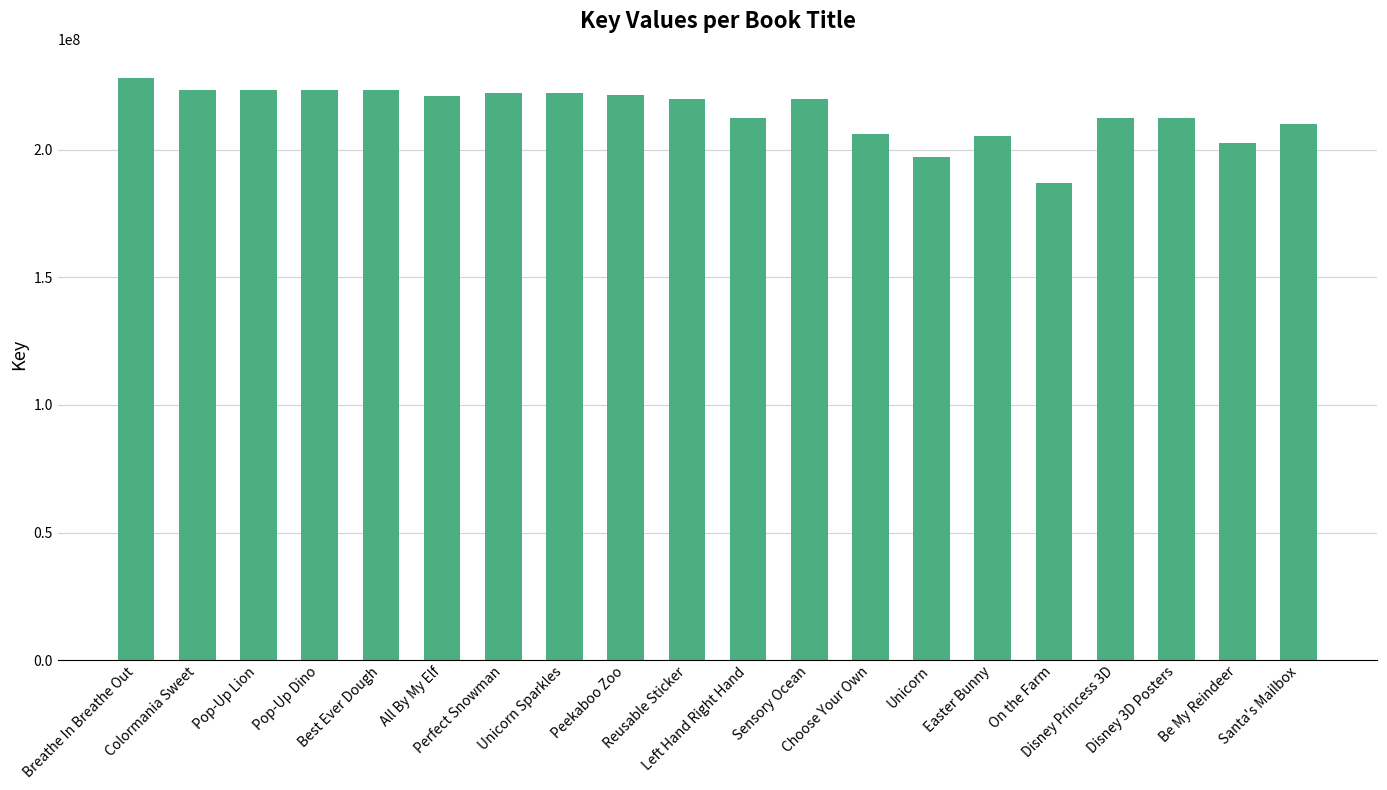

Are the bars horizontal?

No